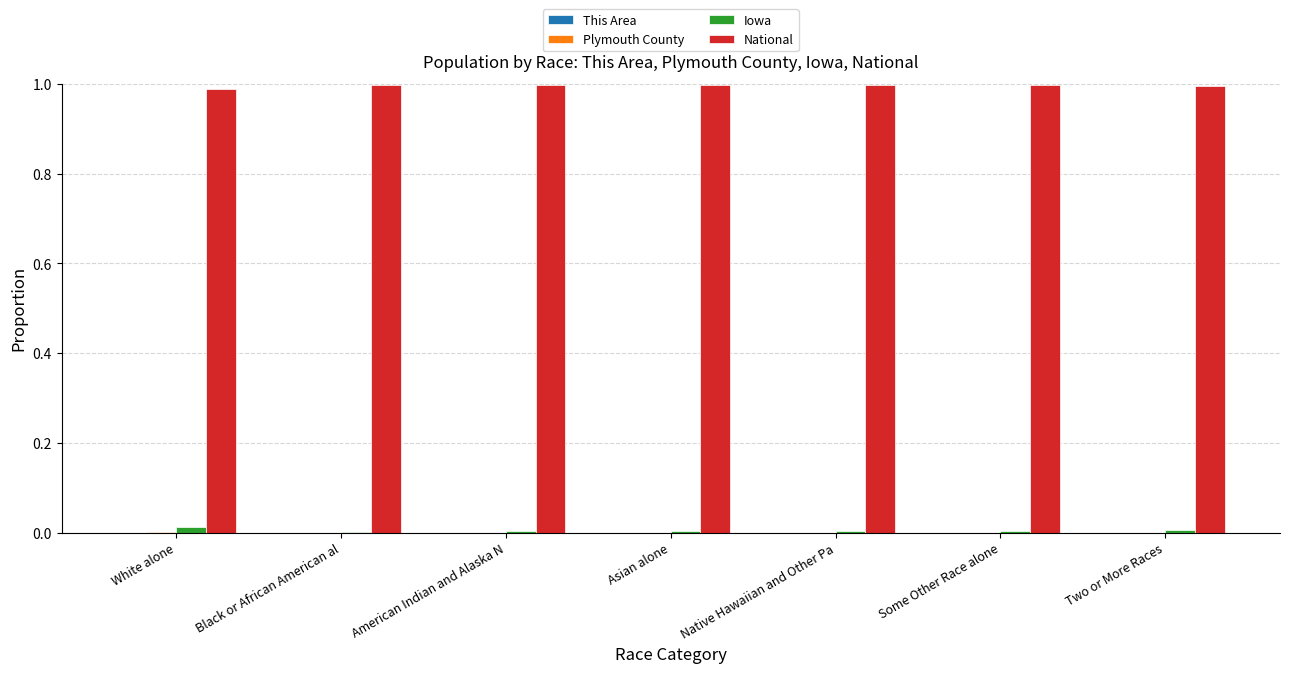

How many categories are shown in the chart?

7